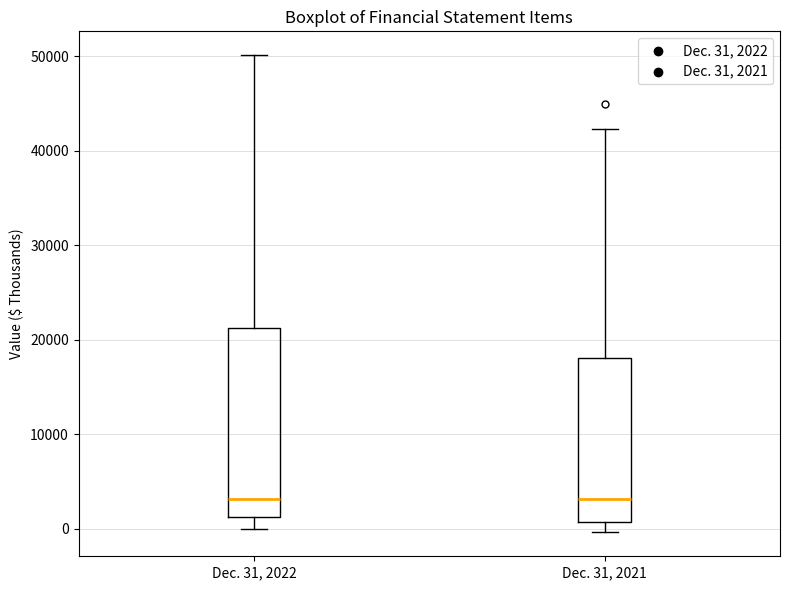

Reading left to right, transcribe this box plot: for each box, give where its median line is, the range the box spans, and where its two whiskers end, as read against the y-axis. The values are not printed on the chart, so give them approximately, as read against the axis.

Dec. 31, 2022: median 3000, box 1000 to 21000, whiskers 0 to 50000
Dec. 31, 2021: median 3000, box 1000 to 18000, whiskers 0 to 42000